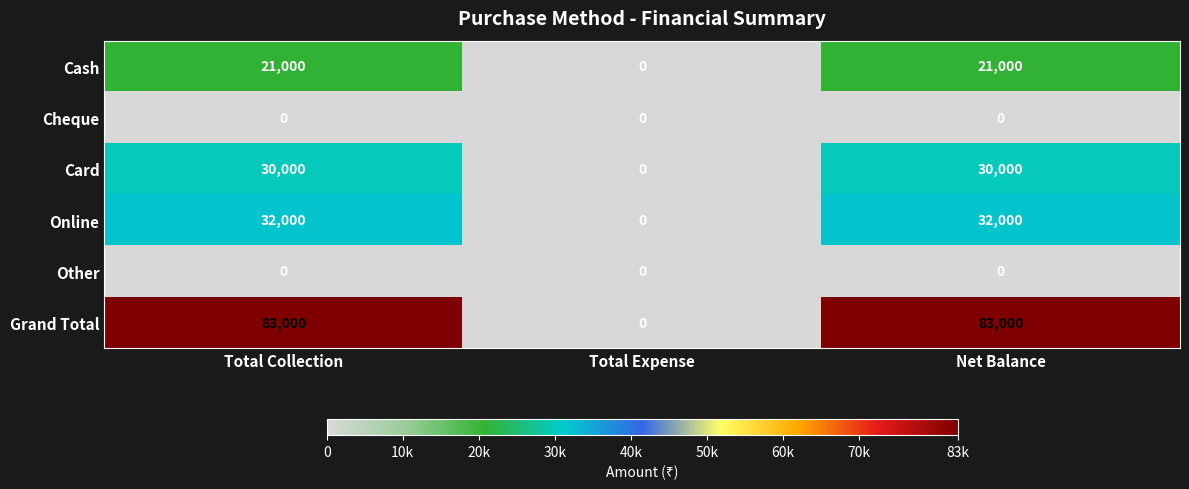

What is the maximum value shown in the chart?

83000